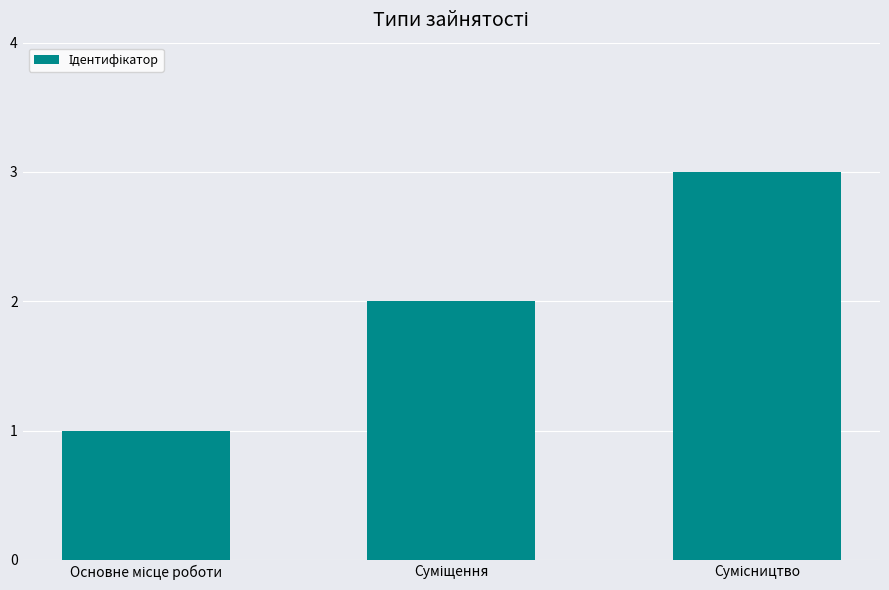

How many values are between 1 and 3?

3